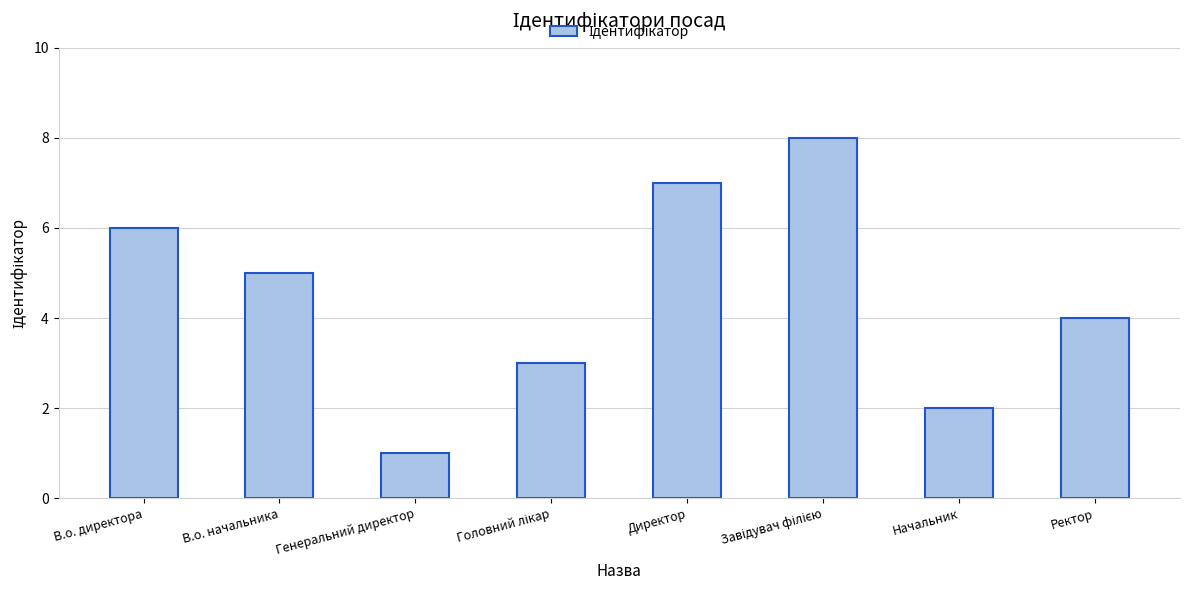

Is it true that the value at Директор is 10?

False